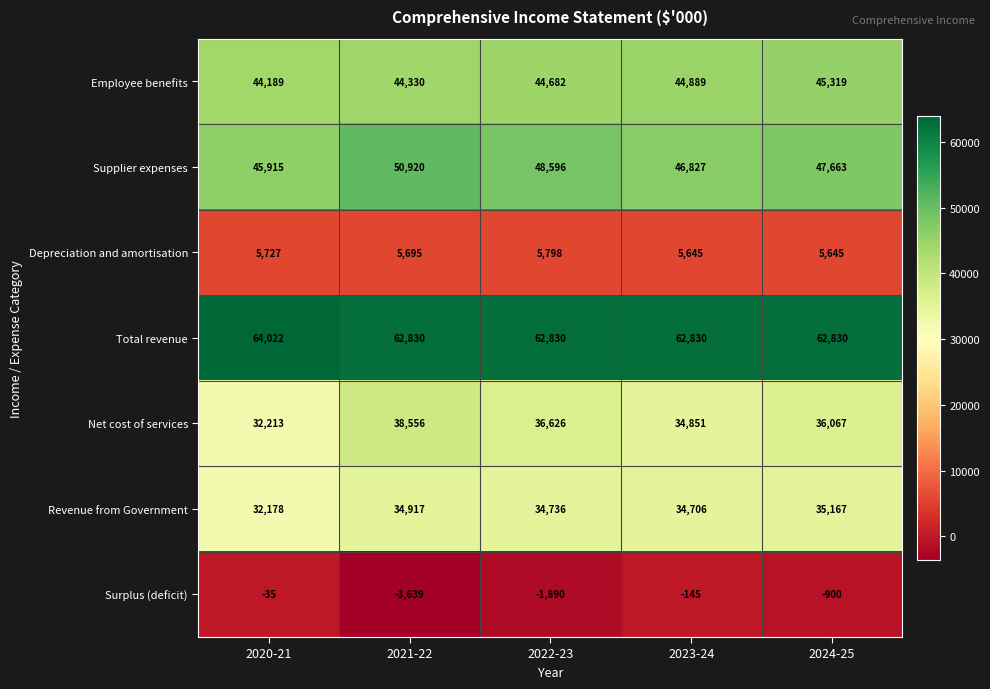

The value of Net cost of services at 2024-25 is 36067. True or false?

True